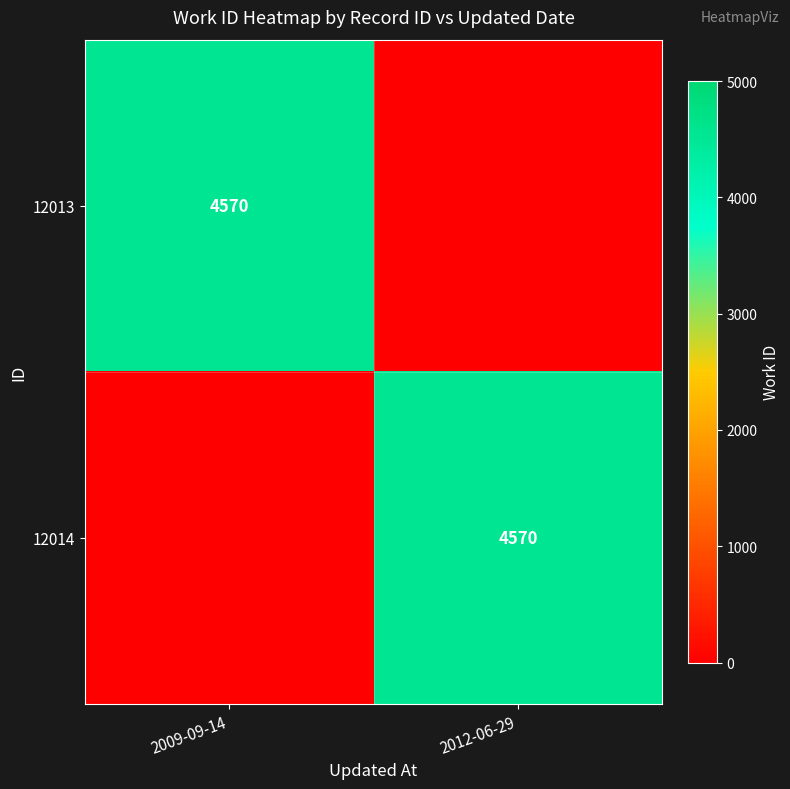

What is the total value across all series at 2009-09-14?

4570